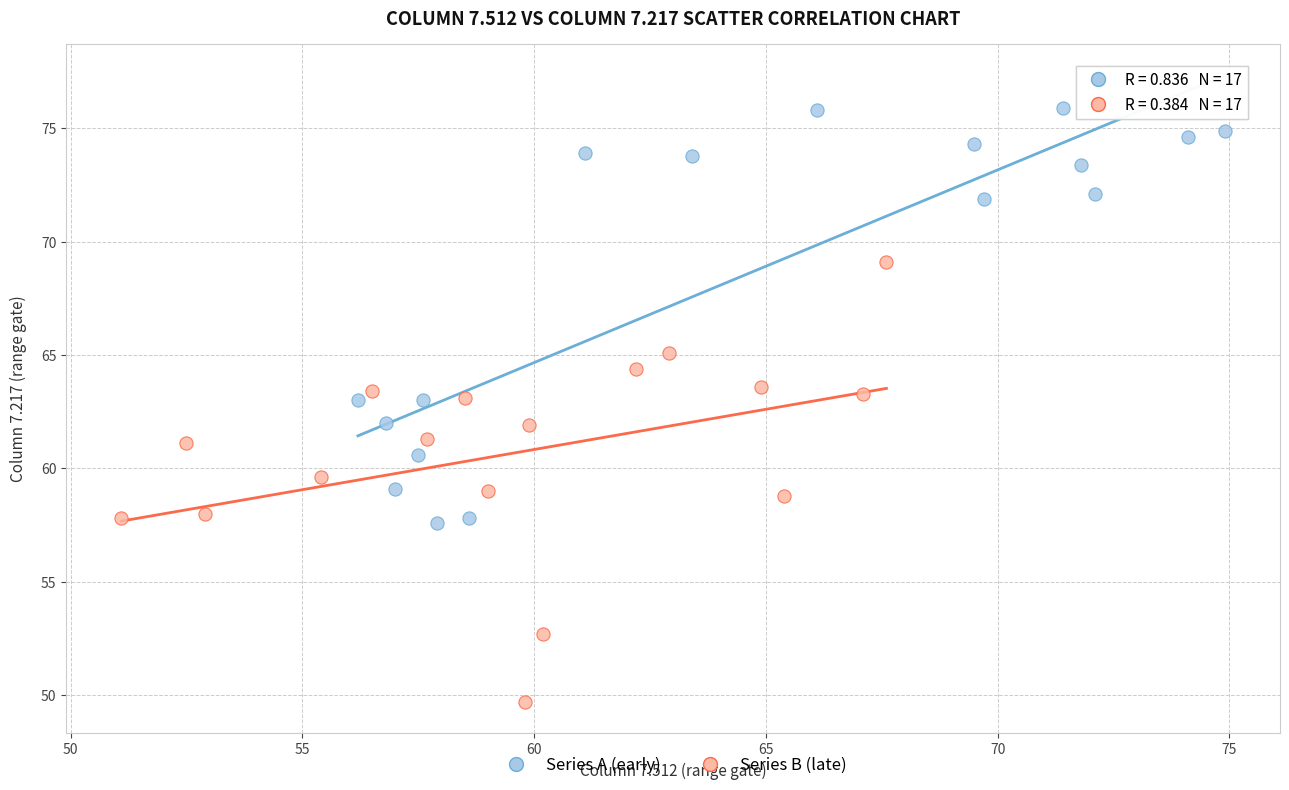

Which series has the widest spread of Y values?

Series B (late)